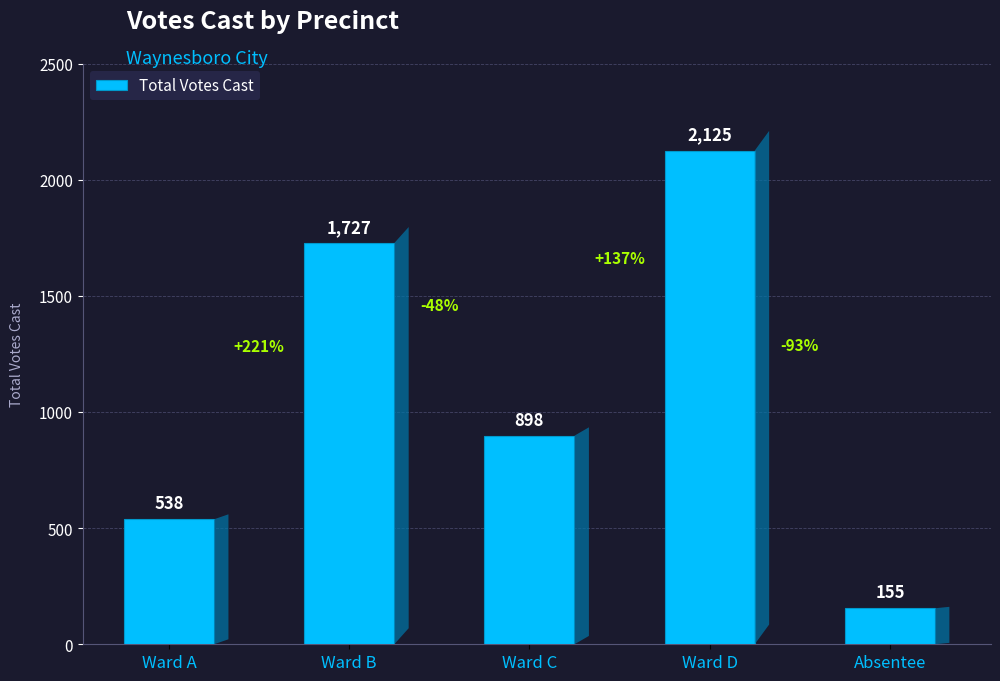

Reading left to right, extract all data points from this chart.

538	1727	898	2125	155